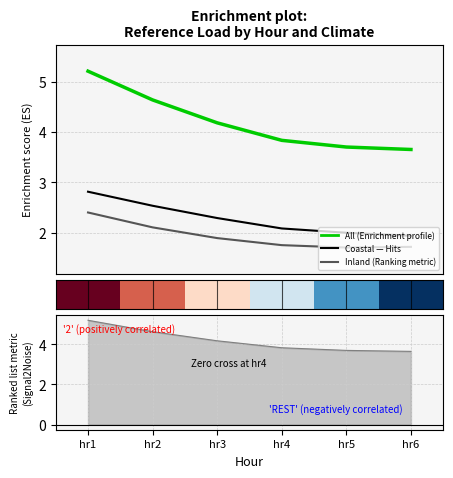

True or false: Inland has more than 2 interior local peaks.

False